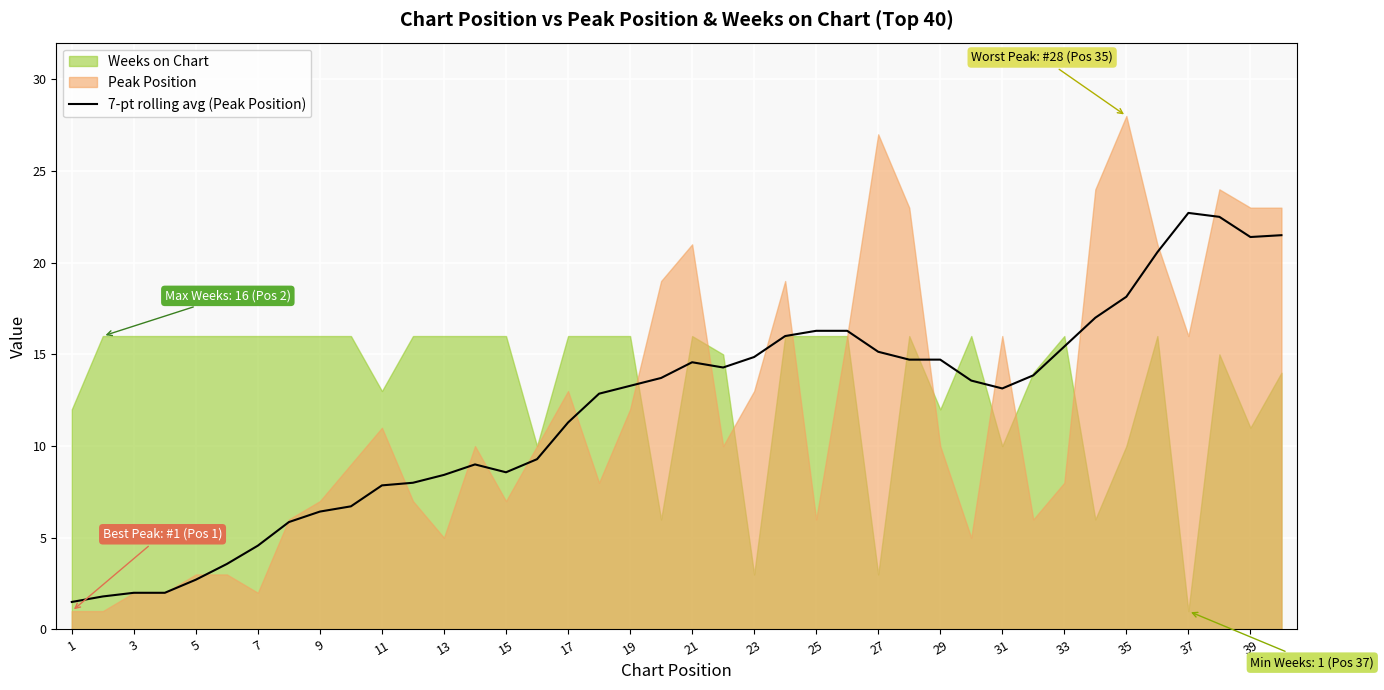

True or false: 7-pt rolling avg (Peak Position) has a value of 8.6 at 15.

True